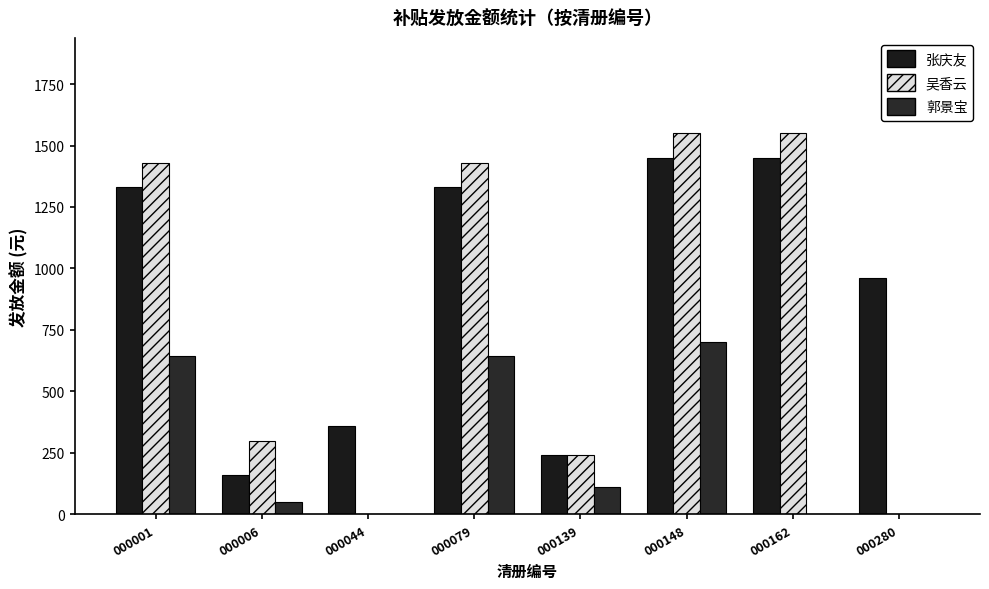

The value of 张庆友 at 000148 is 2443. True or false?

False